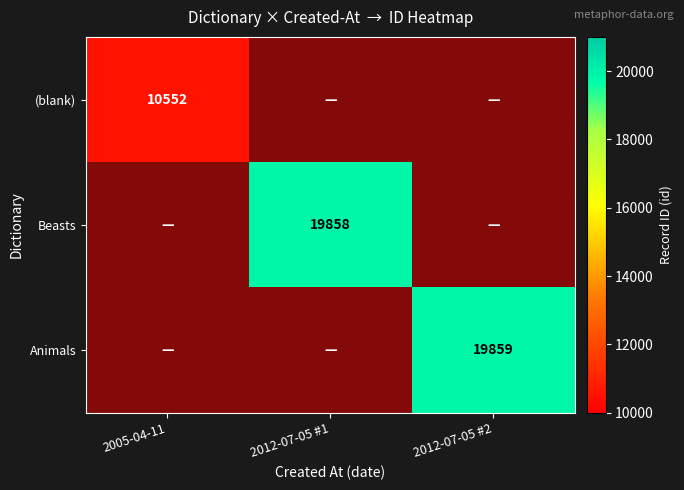

The Animals series shows 33737 at 2012-07-05 #2. True or false?

False